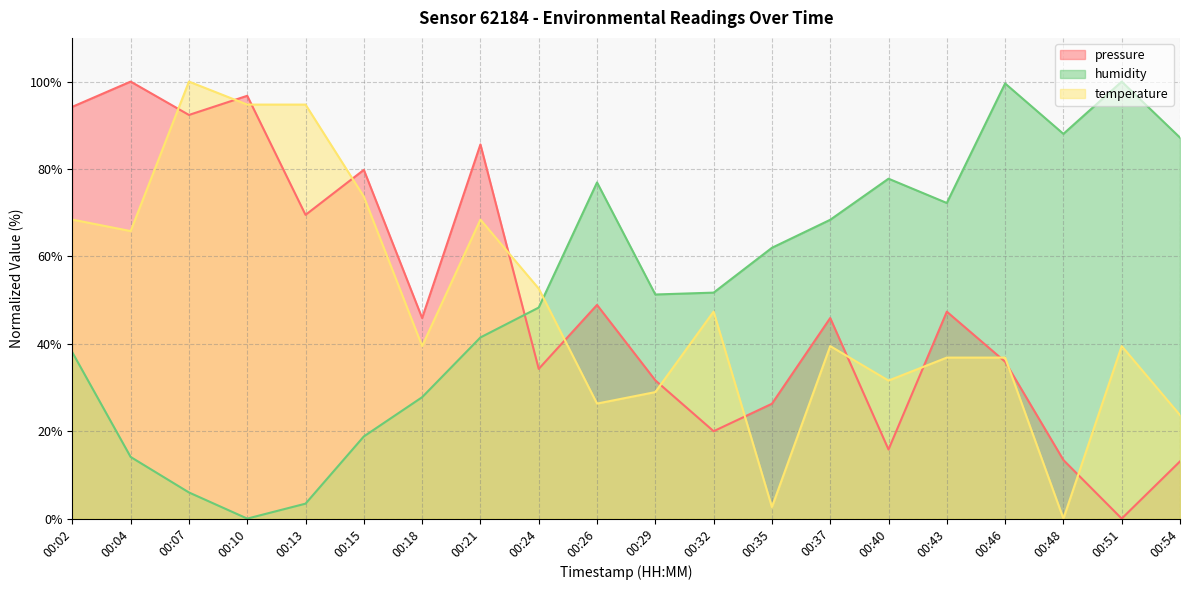

Is it true that humidity equals 23.1 at 00:40?

False